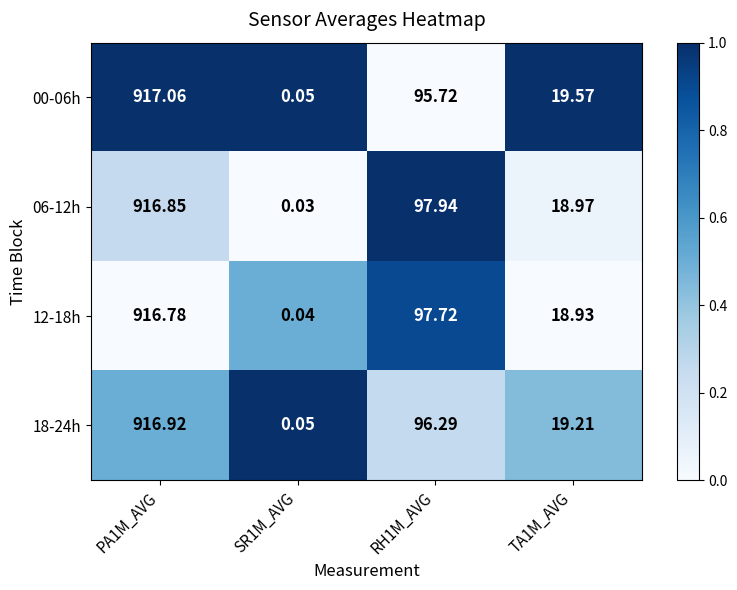

Is the value of 12-18h at TA1M_AVG greater than the value of 00-06h at RH1M_AVG?

No